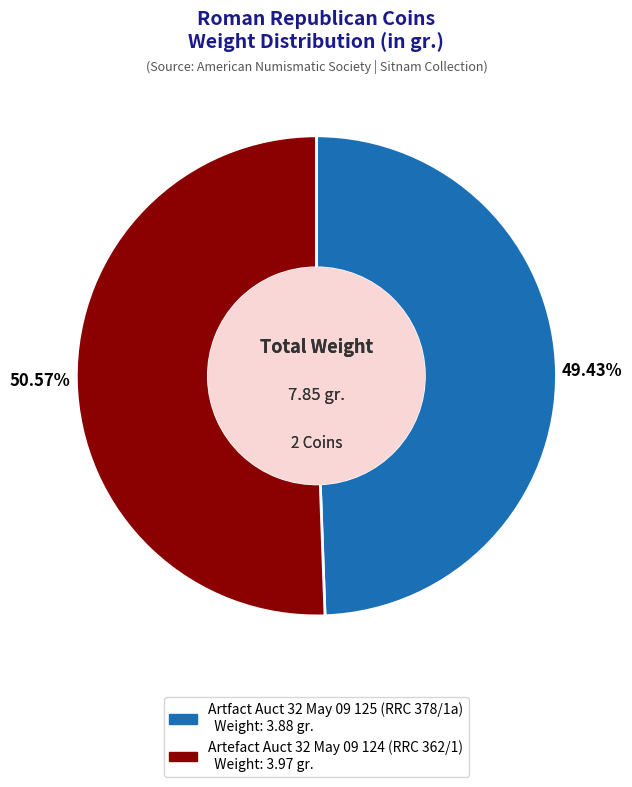

How many slices are in this pie chart?

2